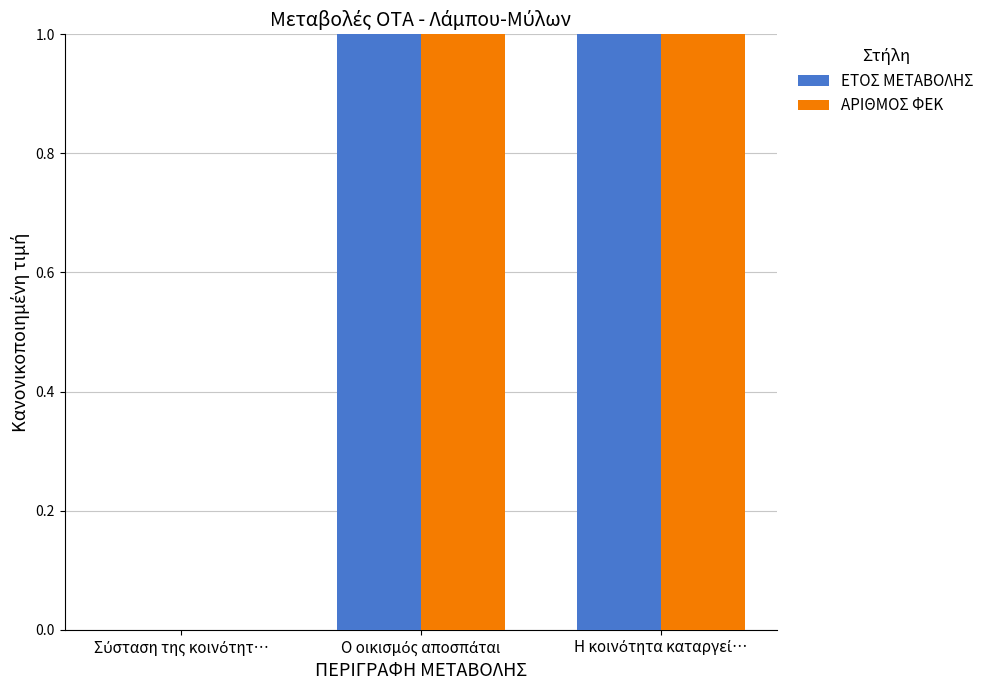

Reading right to left, extract all data points from this chart.

ΕΤΟΣ ΜΕΤΑΒΟΛΗΣ: 1	1	0
ΑΡΙΘΜΟΣ ΦΕΚ: 1	1	0